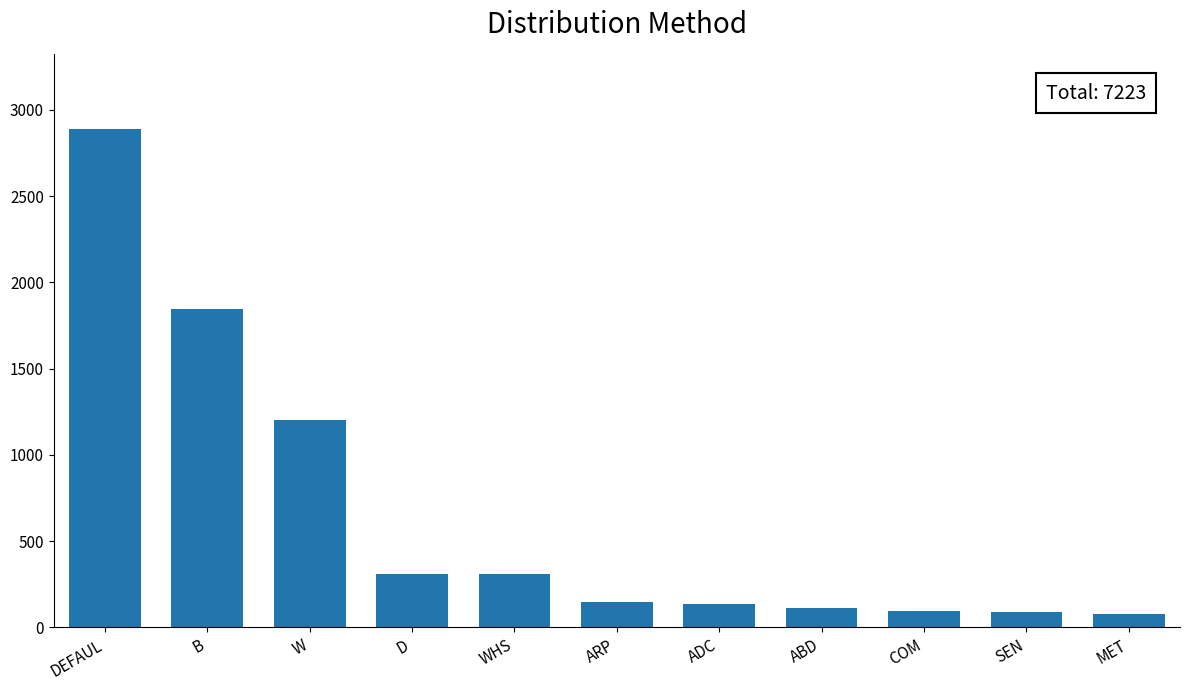

How many bars are there in total?

11